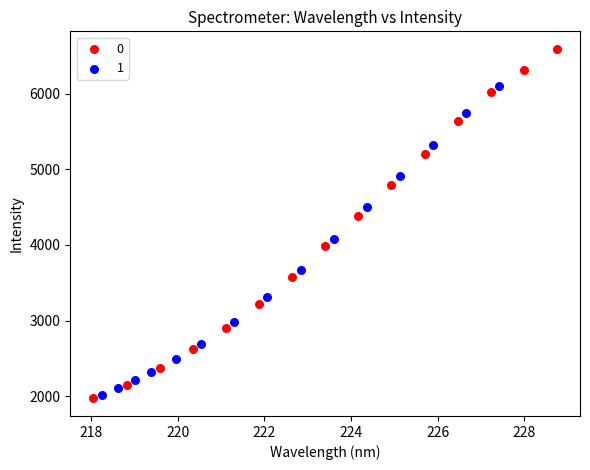

What are all the series names shown in the legend?

0, 1